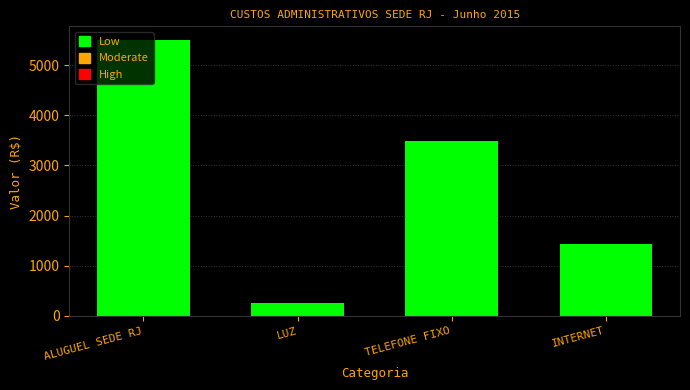

The chart shows a value of 5498.3 at ALUGUEL SEDE RJ. True or false?

True